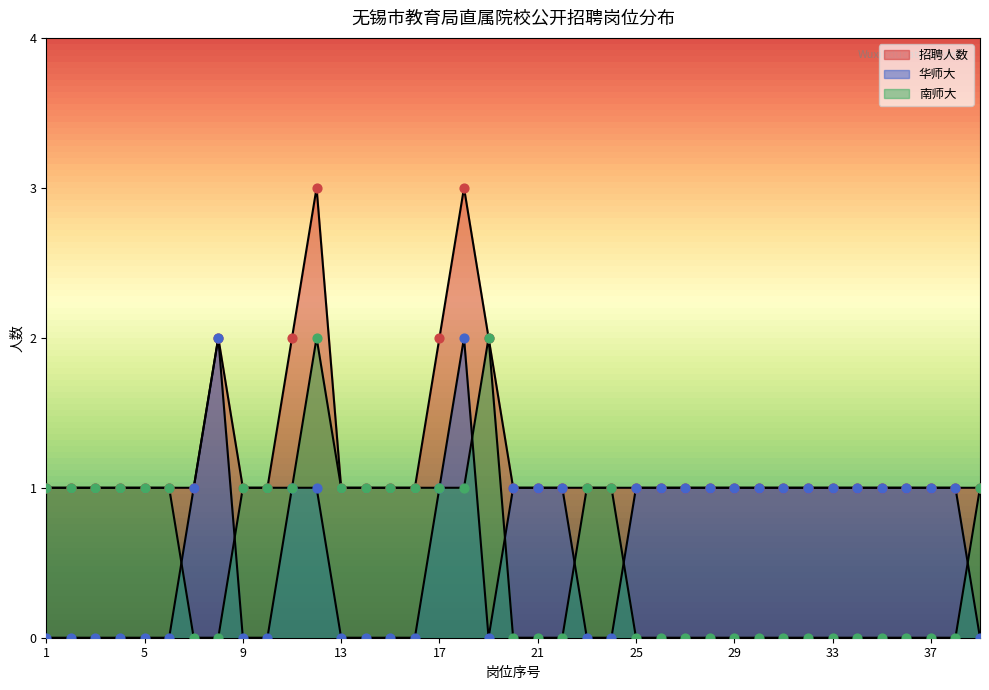

What is the total value across all series at 30?

2